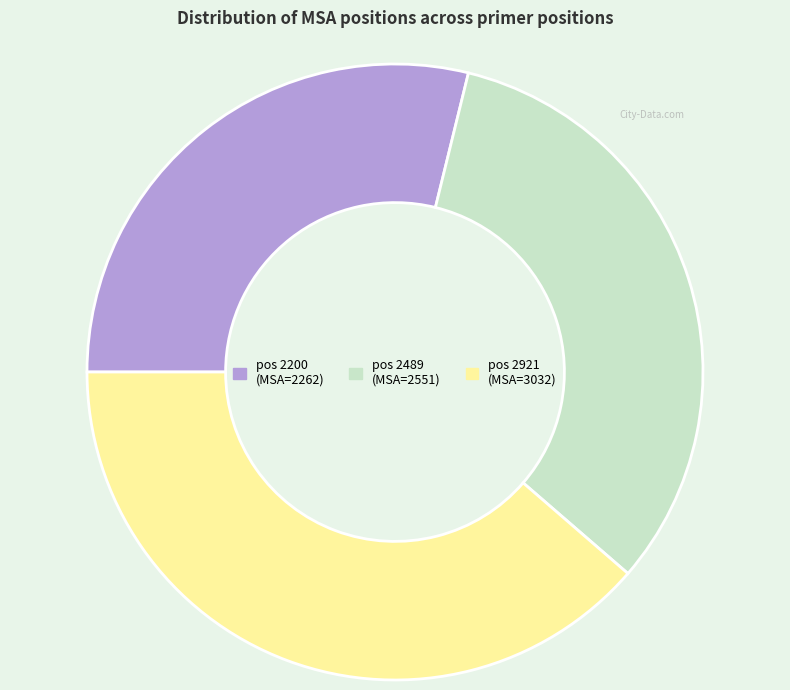

Is there any slice that represents more than half of the pie?

No